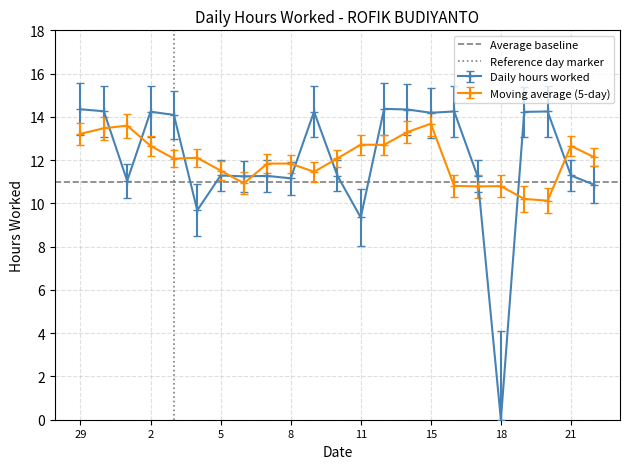

Does the chart display data point markers on the line(s)?

Yes